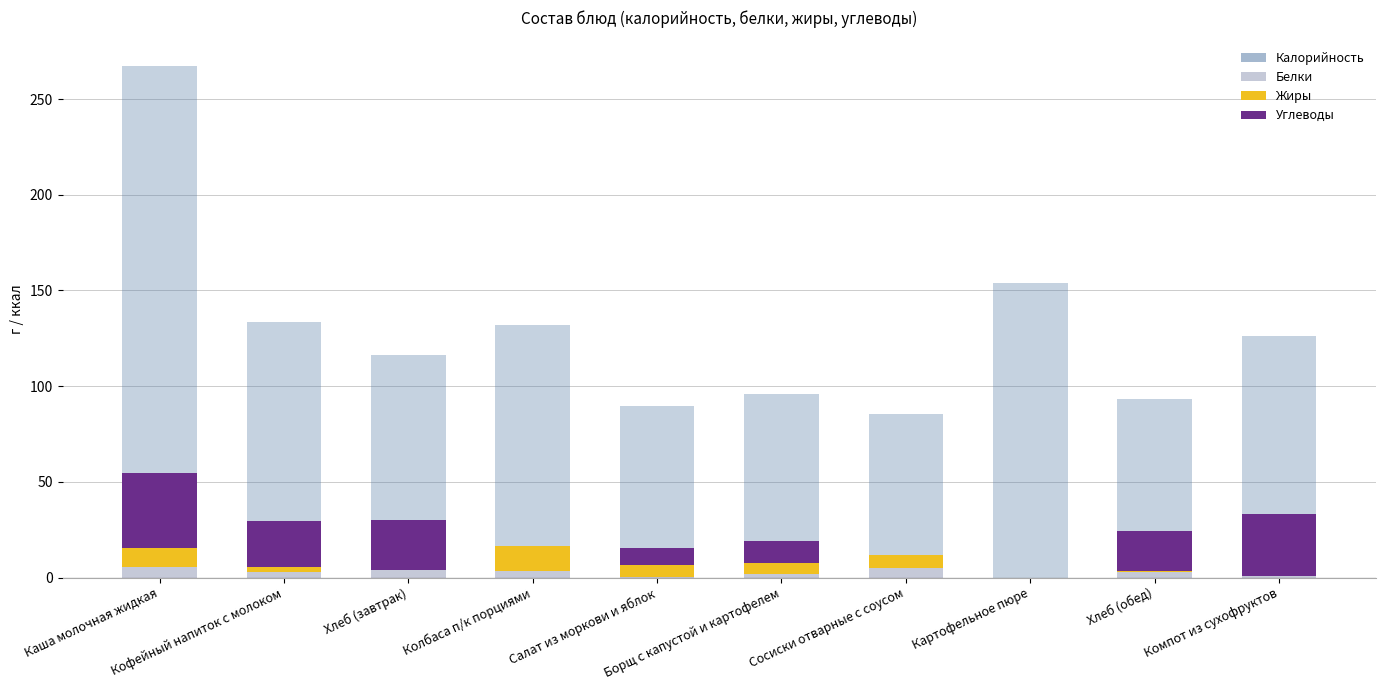

At which category is the sum across all series the highest?

Каша молочная жидкая